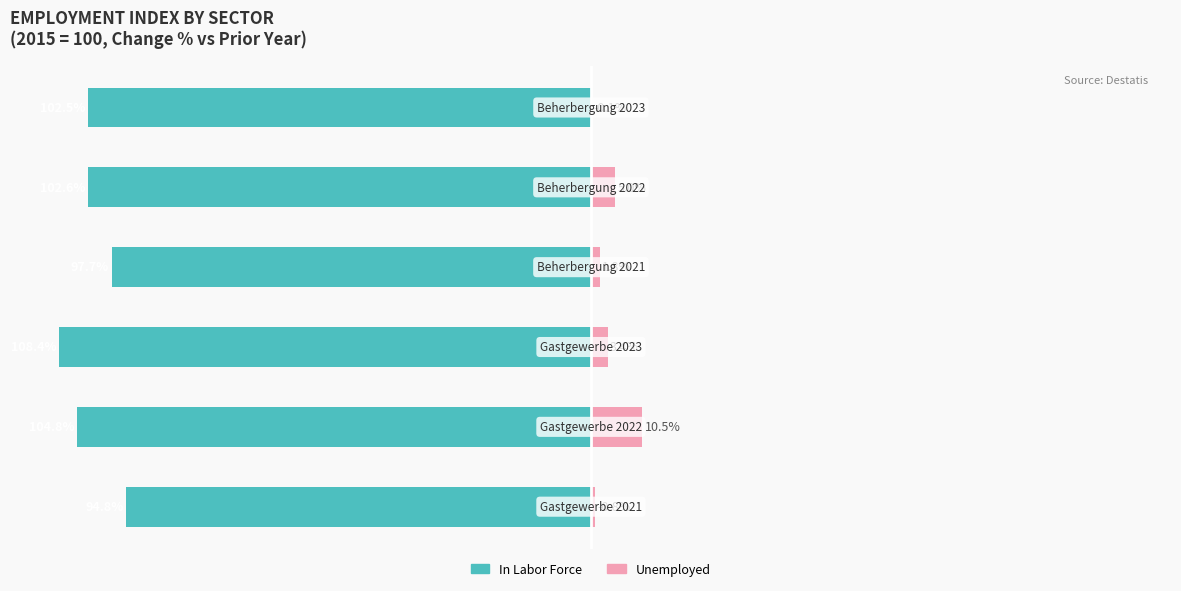

What is the difference between the maximum and minimum values in the In Labor Force series?

13.6